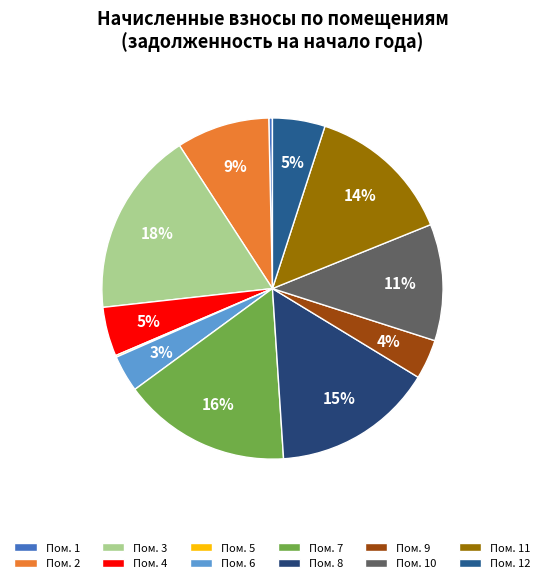

Rank the categories by value from lowest to highest.

5, 1, 6, 9, 4, 12, 2, 10, 11, 8, 7, 3